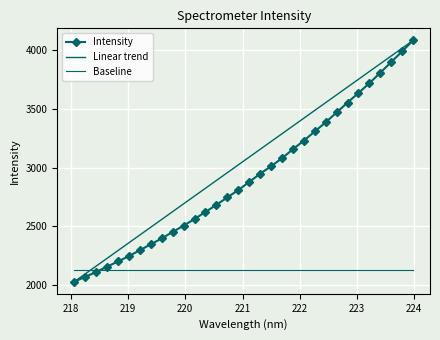

List the labels in order of value, smallest first.

218.0596, 218.2508, 218.442, 218.6332, 218.8244, 219.0156, 219.2067, 219.3979, 219.589, 219.7801, 219.9712, 220.1623, 220.3533, 220.5444, 220.7354, 220.9264, 221.1174, 221.3083, 221.4993, 221.6902, 221.8812, 222.0721, 222.263, 222.4538, 222.6447, 222.8355, 223.0264, 223.2172, 223.408, 223.5987, 223.7895, 223.9802